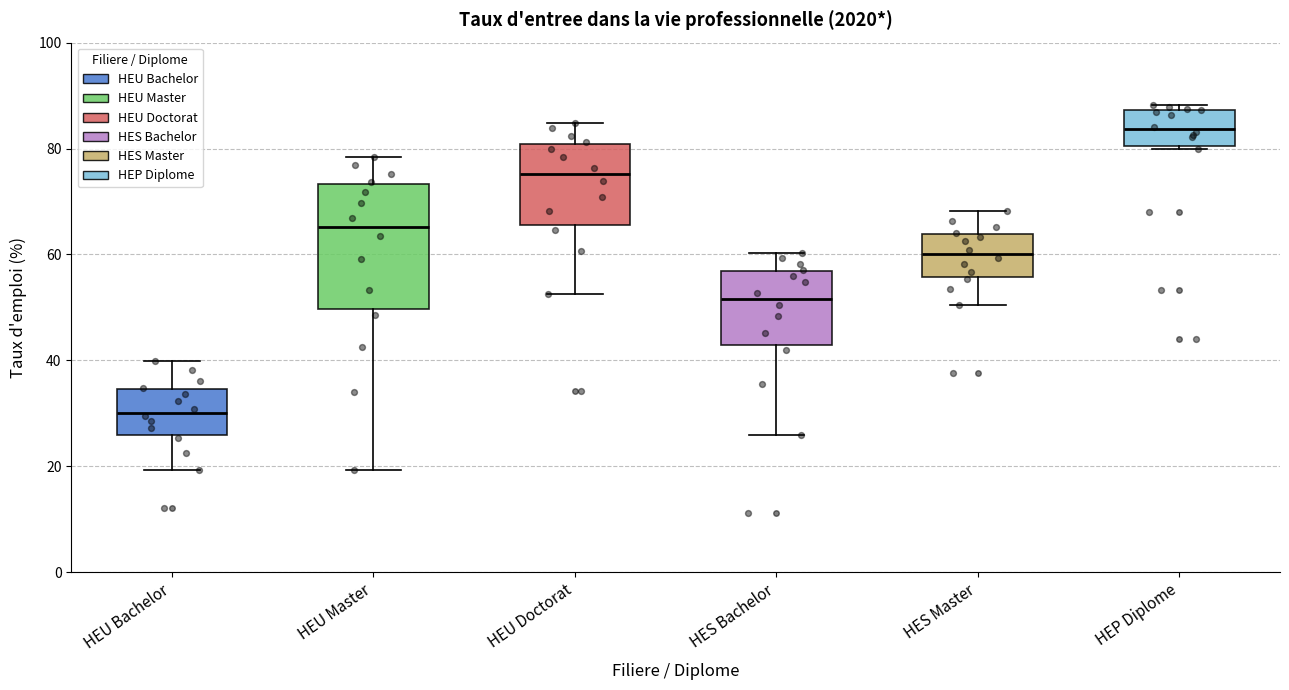

Reading left to right, read every box against the y-axis: the position of its median line, the range the box covers, and the ends of its whiskers. The values are not printed on the chart, so give them approximately, as read against the axis.

HEU Bachelor: median 30, box 26 to 34, whiskers 20 to 40
HEU Master: median 66, box 50 to 74, whiskers 20 to 78
HEU Doctorat: median 76, box 66 to 80, whiskers 52 to 84
HES Bachelor: median 52, box 42 to 56, whiskers 26 to 60
HES Master: median 60, box 56 to 64, whiskers 50 to 68
HEP Diplome: median 84, box 80 to 88, whiskers 80 to 88 (just above the box's upper edge)